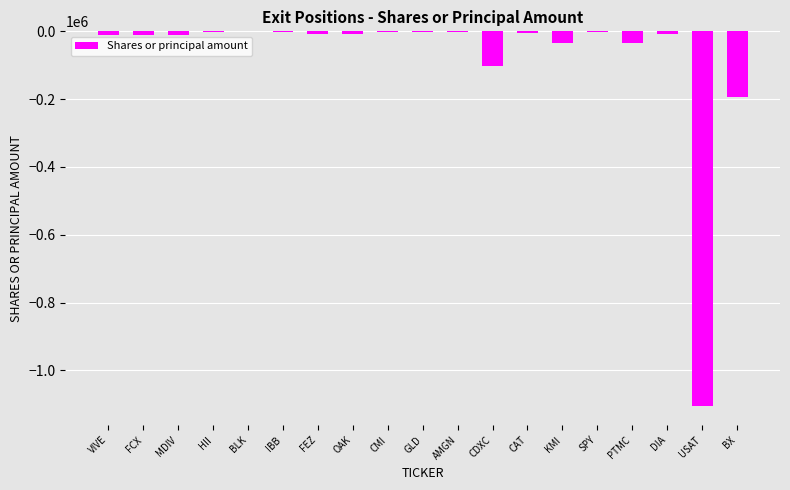

The value at BX is -192275. True or false?

True